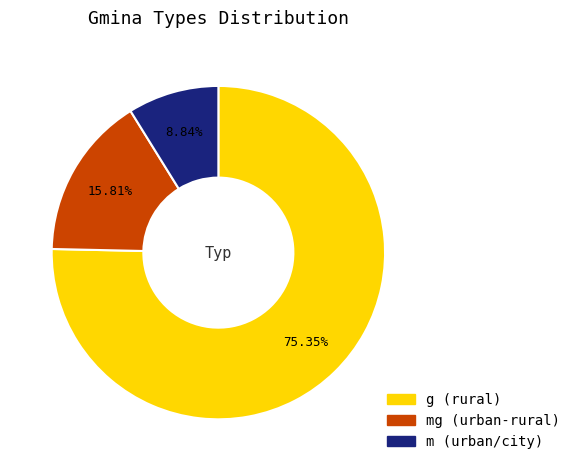

How many segments does this pie chart have?

3